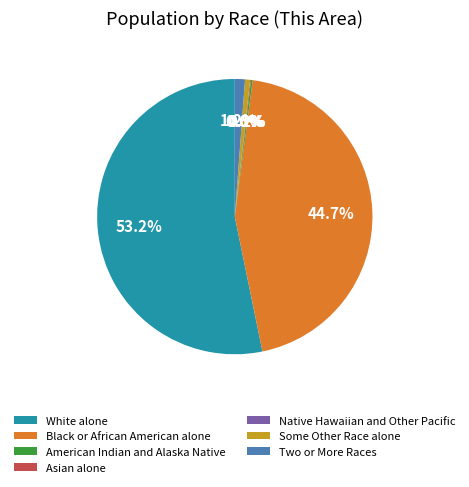

To the nearest percent, what is the combined percentage of Asian alone and Some Other Race alone?

1%